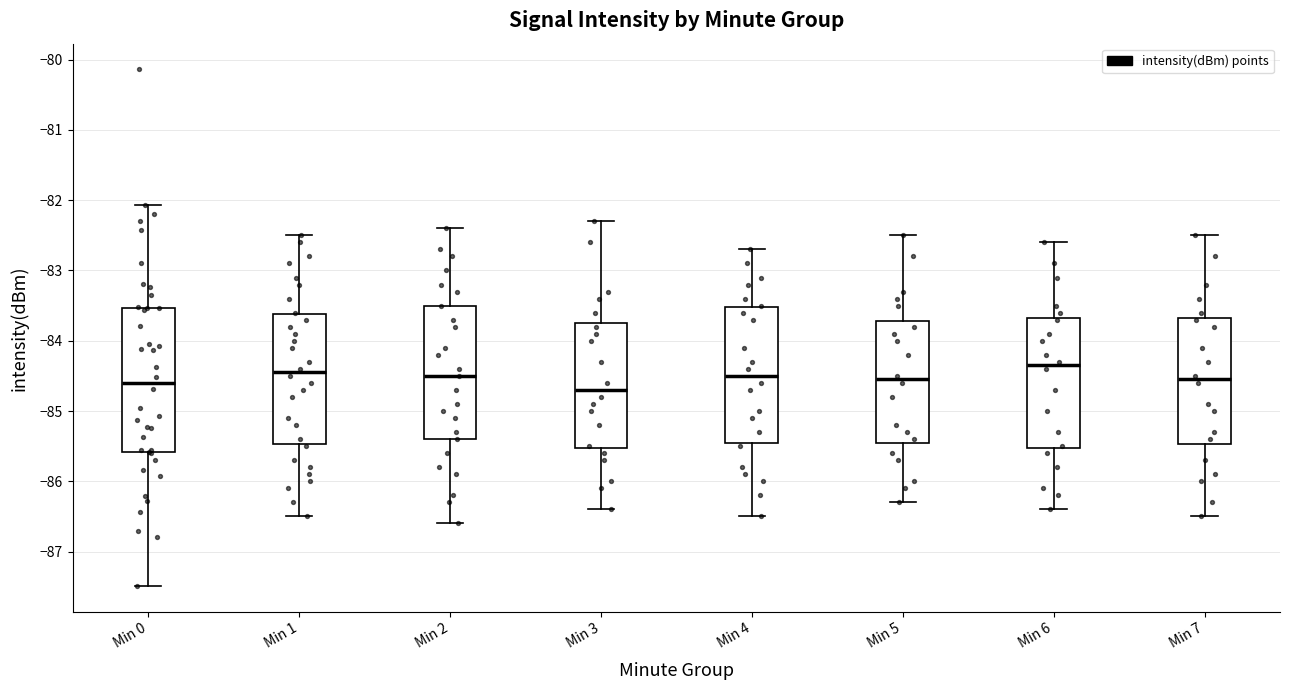

Which box is the tallest, from its lower edge to its upper edge?

Min 0